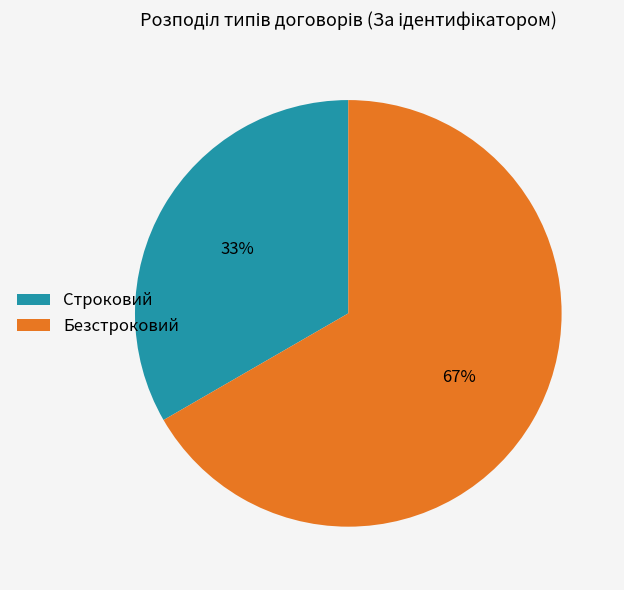

Is the sum of Безстроковий and Строковий greater than half?

Yes